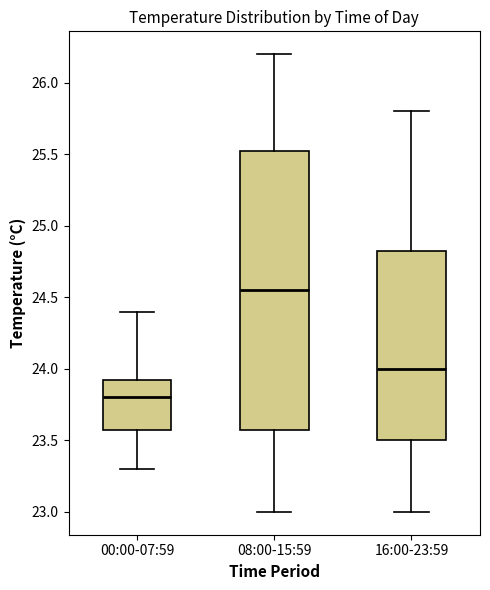

Reading left to right, transcribe this box plot: for each box, give where its median line is, the range the box spans, and where its two whiskers end, as read against the y-axis. The values are not printed on the chart, so give them approximately, as read against the axis.

00:00-07:59: median 23.80, box 23.60 to 23.95, whiskers 23.30 to 24.40
08:00-15:59: median 24.55, box 23.60 to 25.55, whiskers 23.00 to 26.20
16:00-23:59: median 24.00, box 23.50 to 24.85, whiskers 23.00 to 25.80